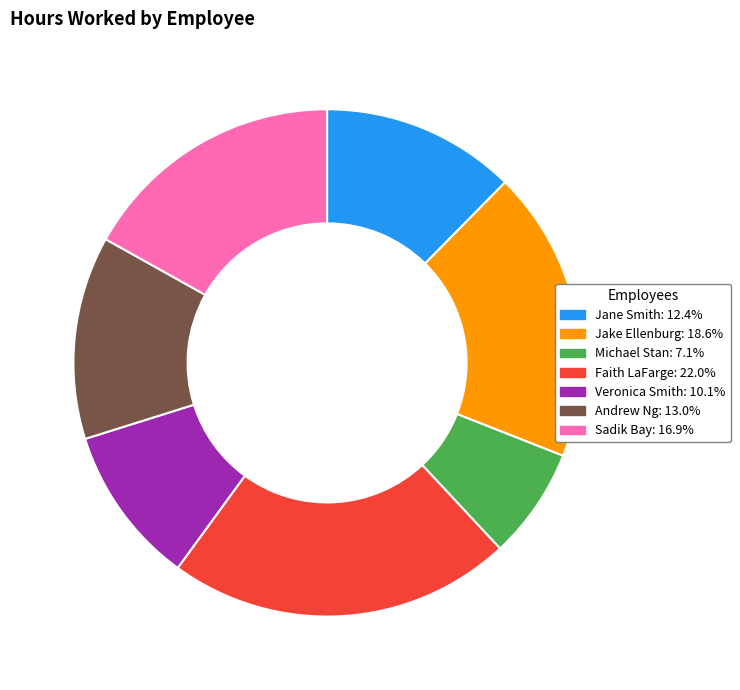

What is the largest slice in the pie chart?

Faith LaFarge